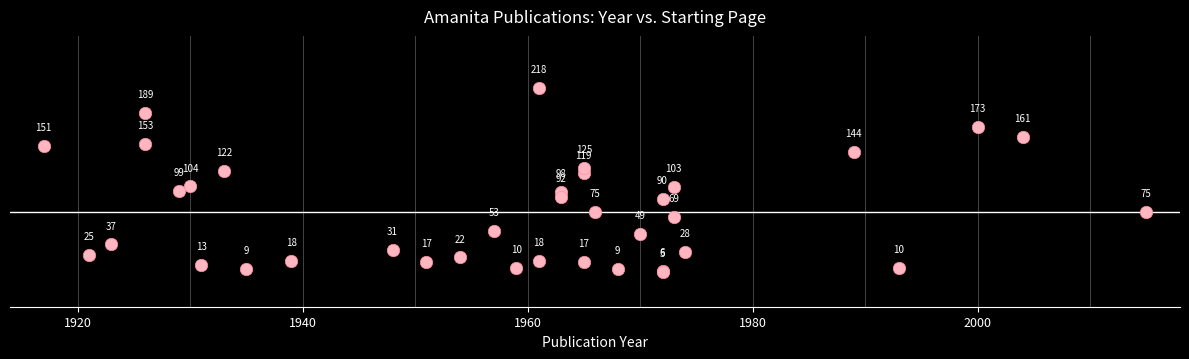

What Y value in the scatter plot is closest to 111?

104